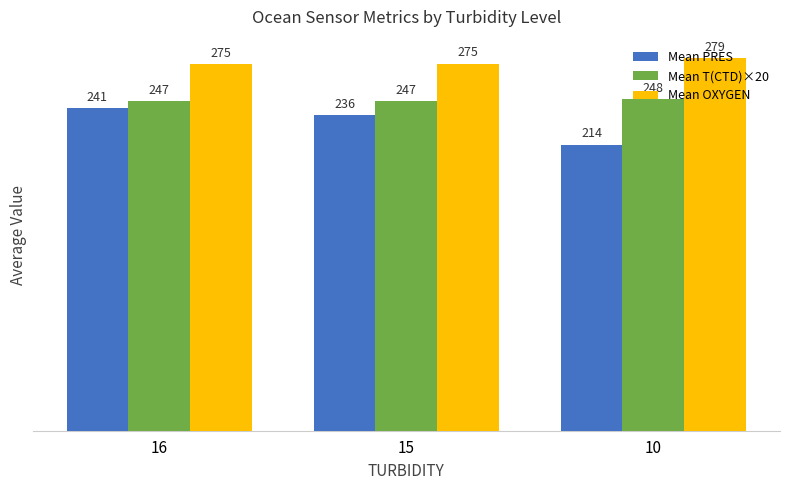

At how many categories does at least one series exceed 224?

3